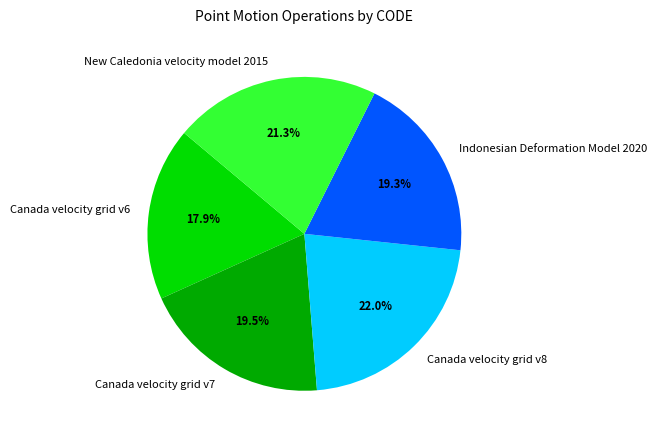

To the nearest percent, what portion does Canada velocity grid v8 represent?

22%